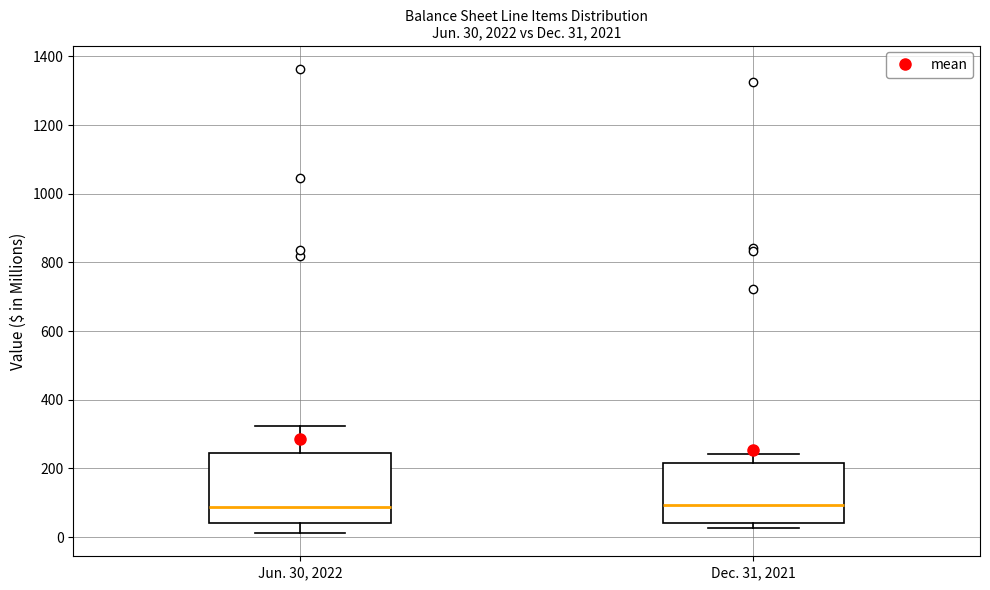

Comparing the boxes themselves (not the whiskers), which one is the tallest?

Jun. 30, 2022